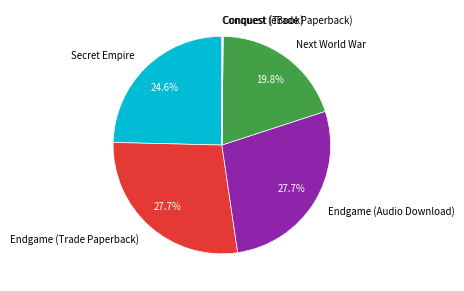

Does any single category account for the majority?

No